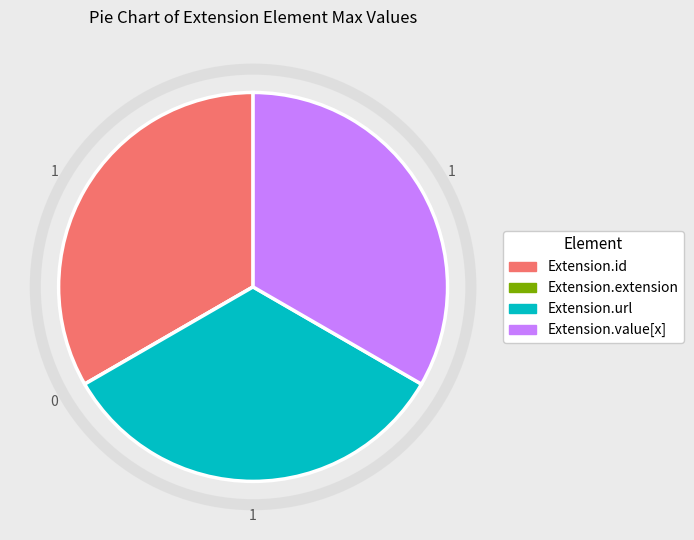

Is there a majority slice in this chart?

No